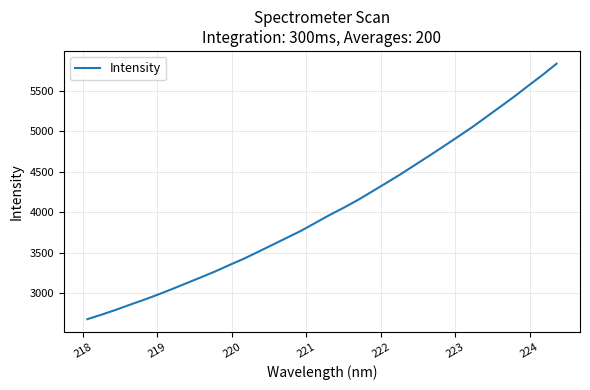

What is the minimum value shown in the chart?

2680.1